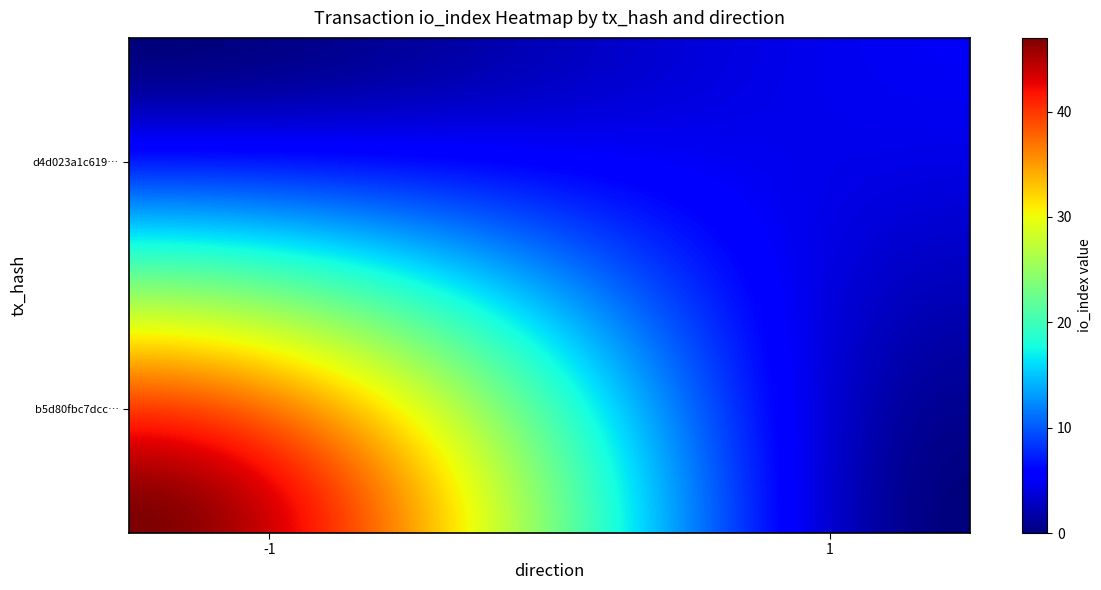

Which series has the widest spread of values?

b5d80fbc7dccf0f0d84a6c82fe14a1661c96d86